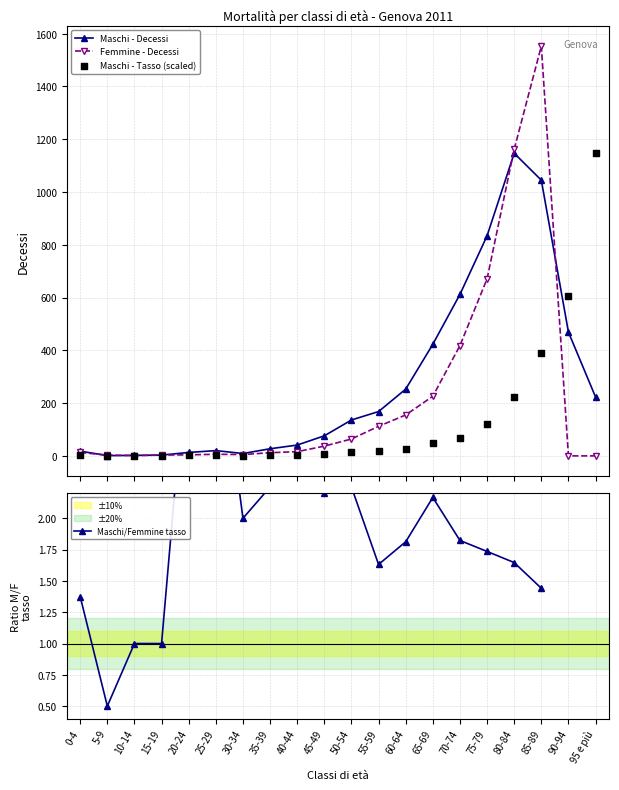

Which series contains the highest Y value?

Femmine - Decessi